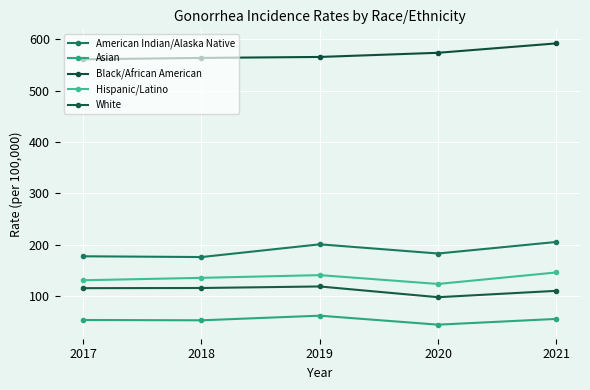

At how many categories does at least one series exceed 208?

5